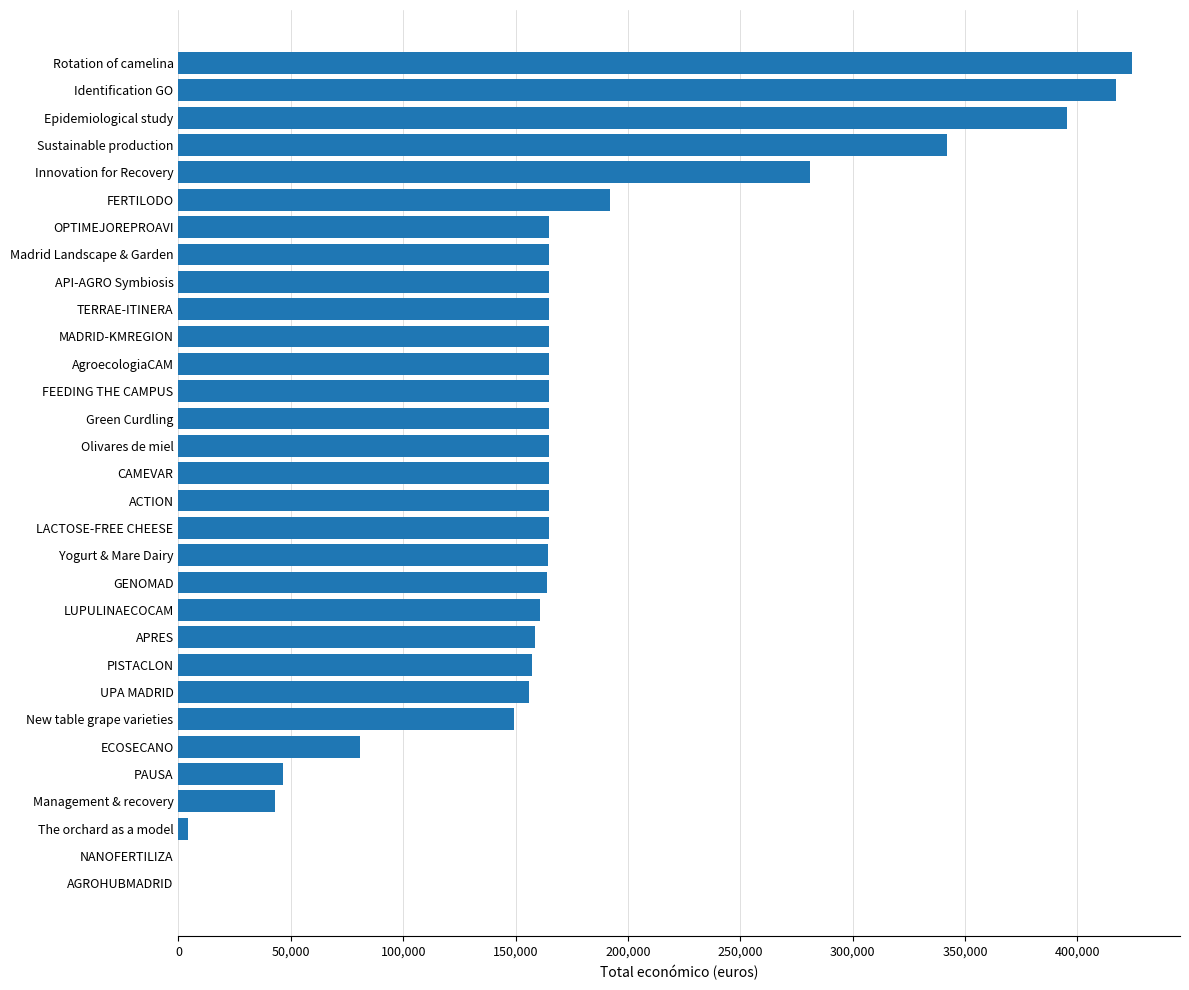

At which category does the chart reach its peak across all series?

Rotation of camelina